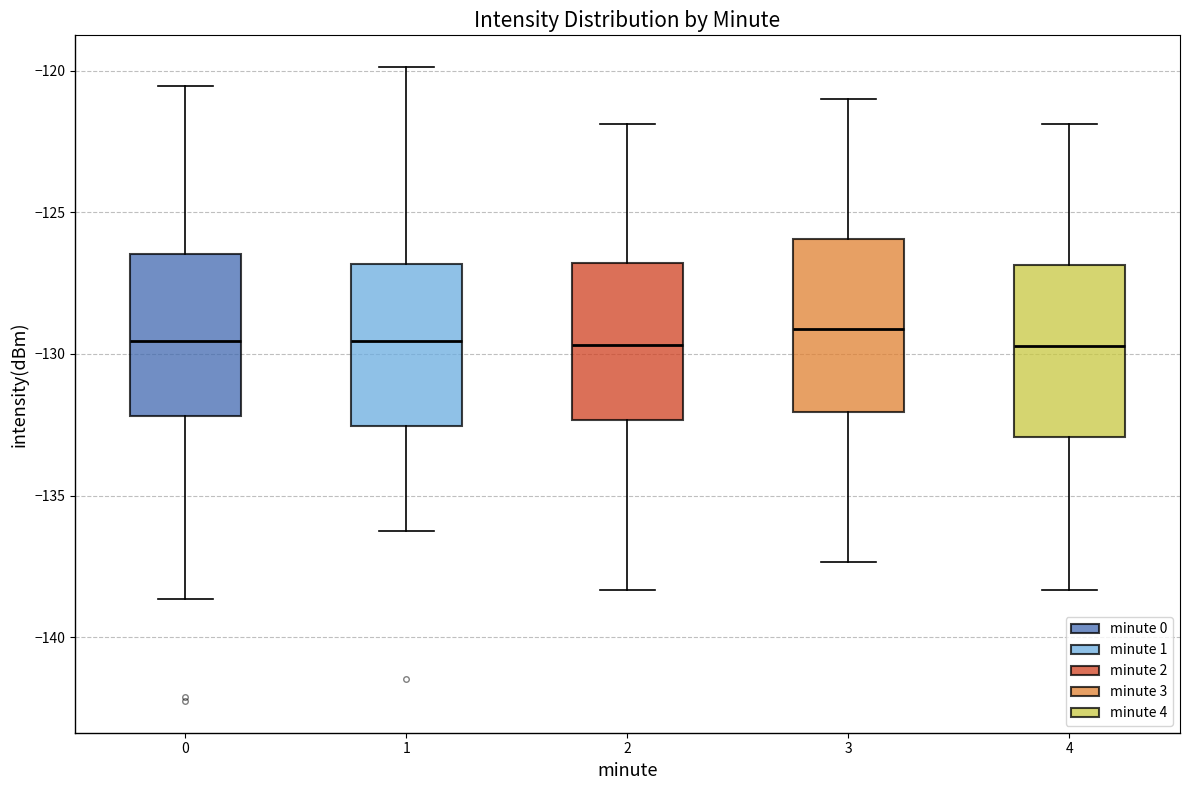

Reading left to right, read every box against the y-axis: the position of its median line, the range the box covers, and the ends of its whiskers. The values are not printed on the chart, so give them approximately, as read against the axis.

0: median -129.5, box -132.0 to -126.5, whiskers -138.5 to -120.5
1: median -129.5, box -132.5 to -127.0, whiskers -136.0 to -120.0
2: median -129.5, box -132.5 to -127.0, whiskers -138.5 to -122.0
3: median -129.0, box -132.0 to -126.0, whiskers -137.5 to -121.0
4: median -129.5, box -133.0 to -127.0, whiskers -138.5 to -122.0